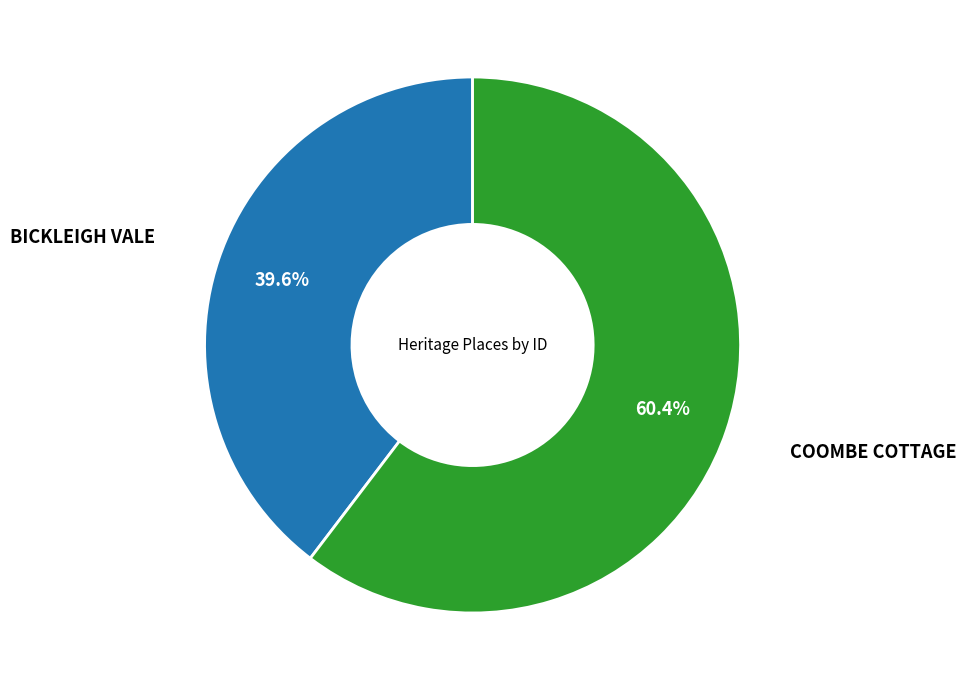

Is there a majority slice in this chart?

Yes